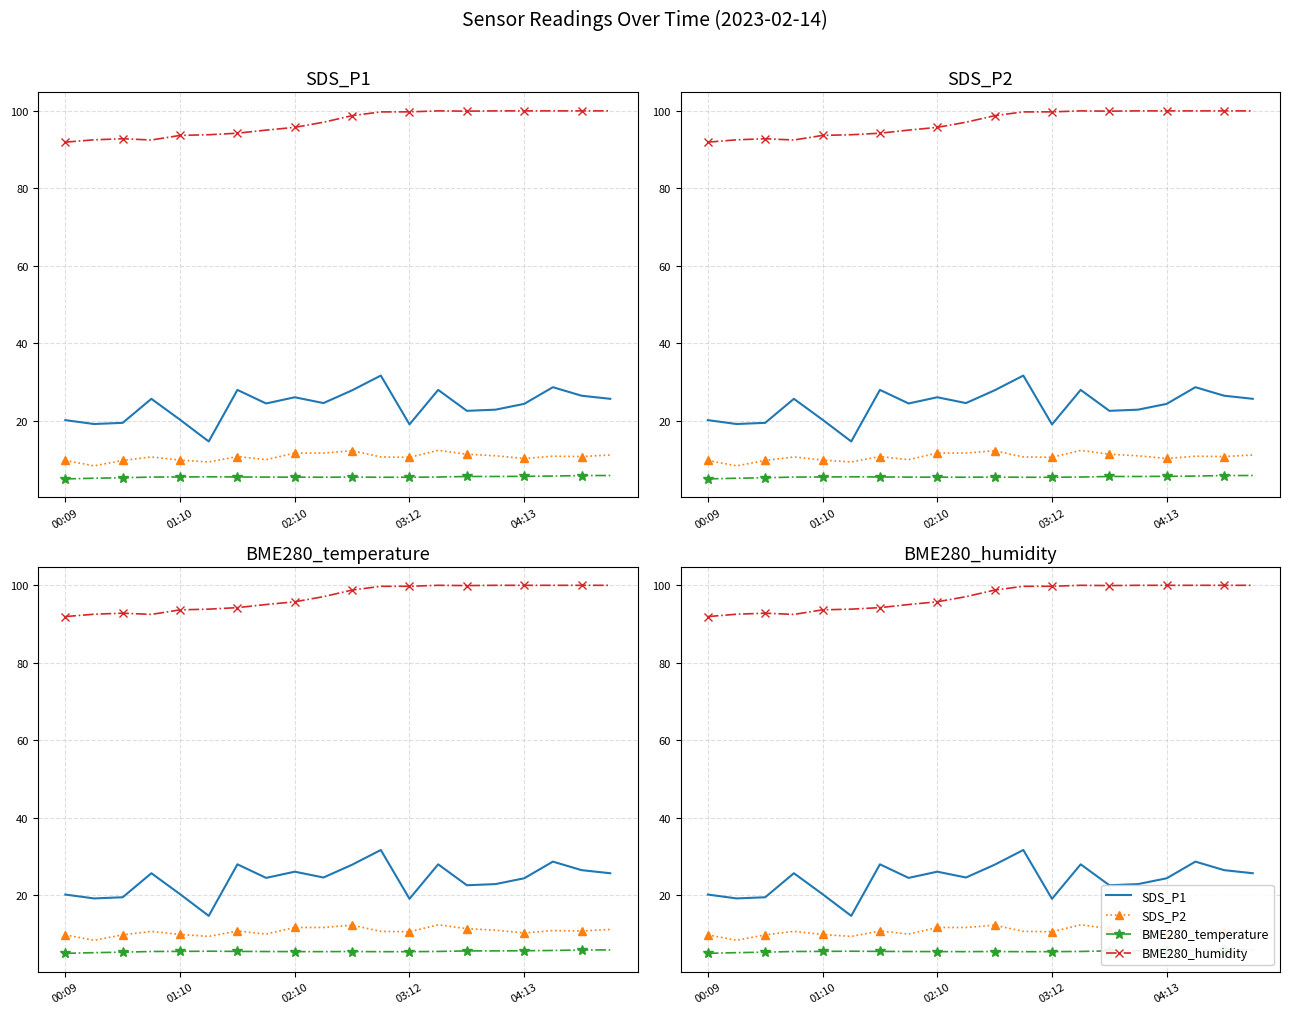

Is it true that BME280_temperature equals 5.9 at 18?

True